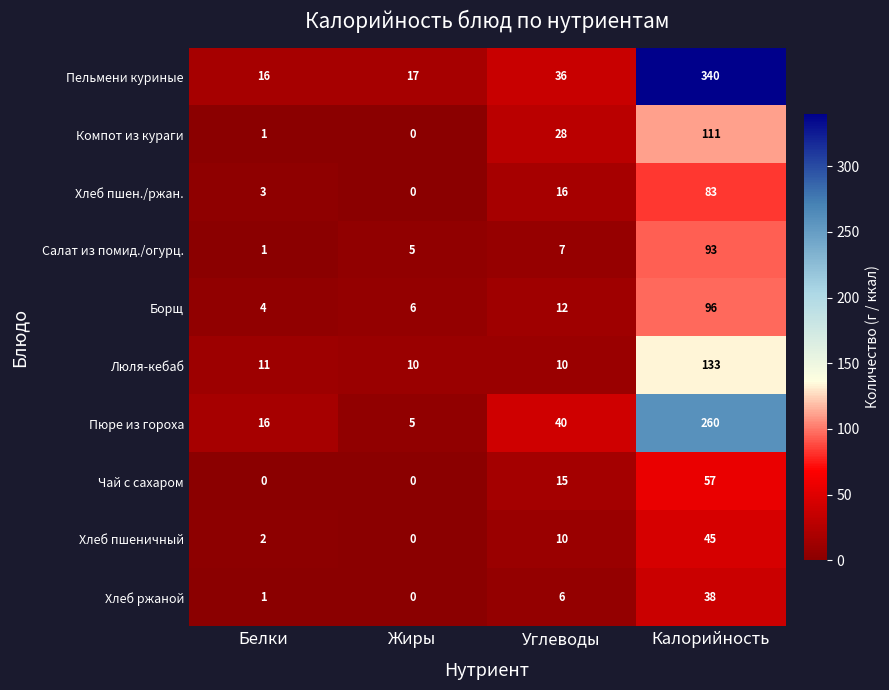

Which category has the highest value across all series?

Калорийность